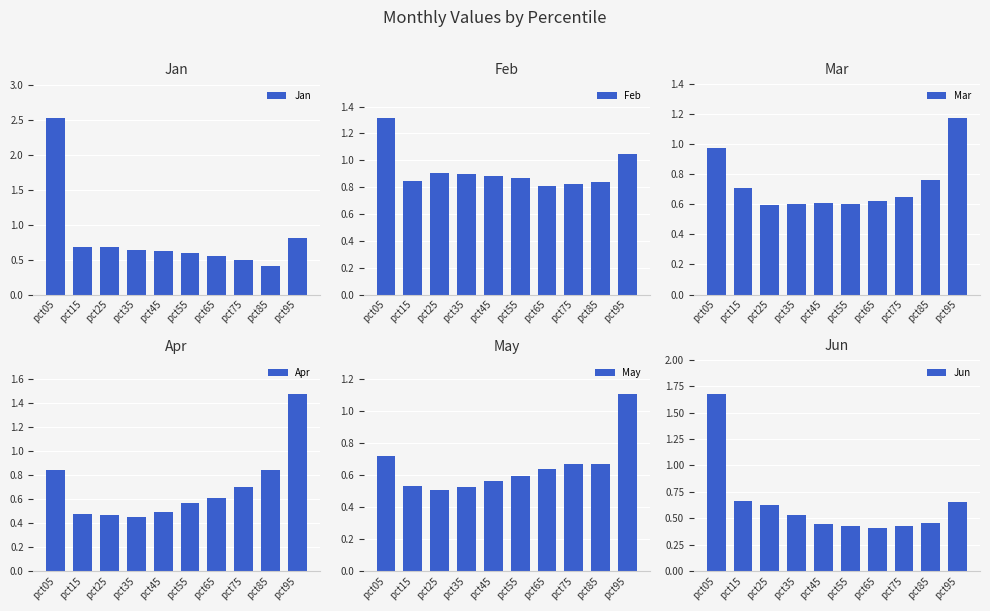

What is the total value across all series at pct35?

3.6